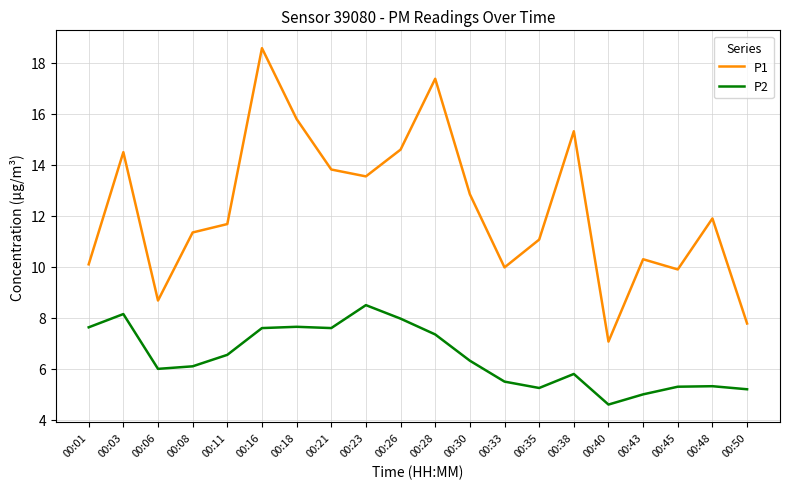

What is the total value across all series at 00:26?

22.6